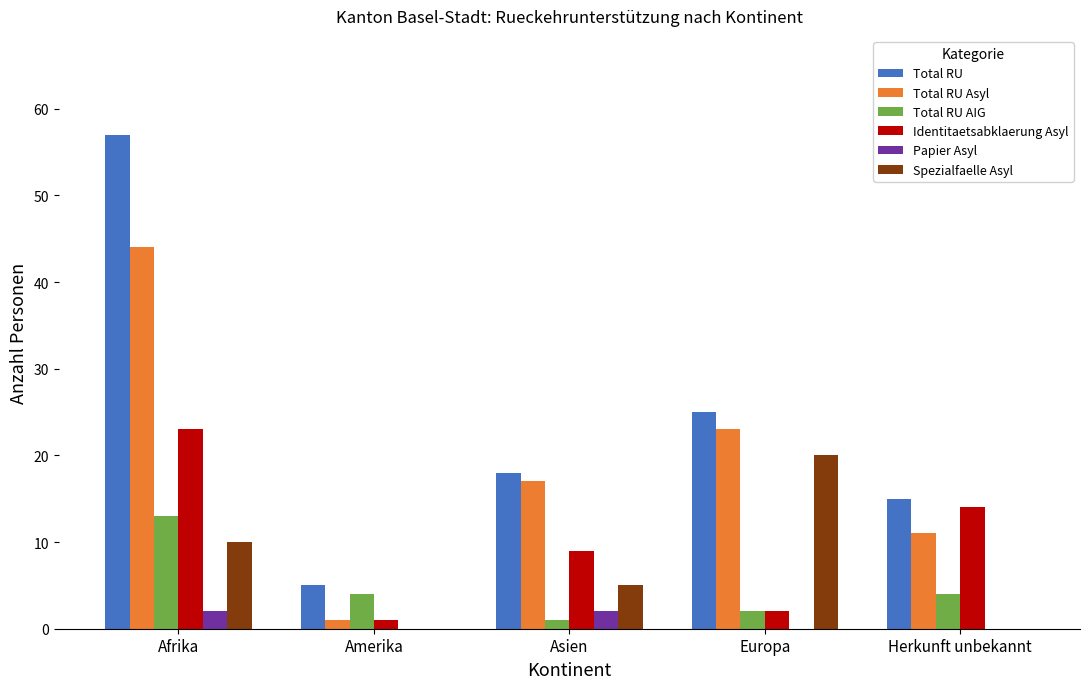

Does the chart contain stacked bars?

No